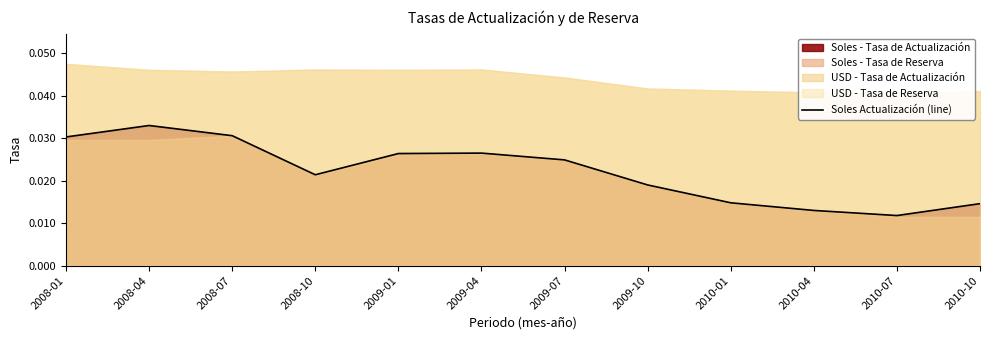

Which category has the lowest value across all series?

2010-07